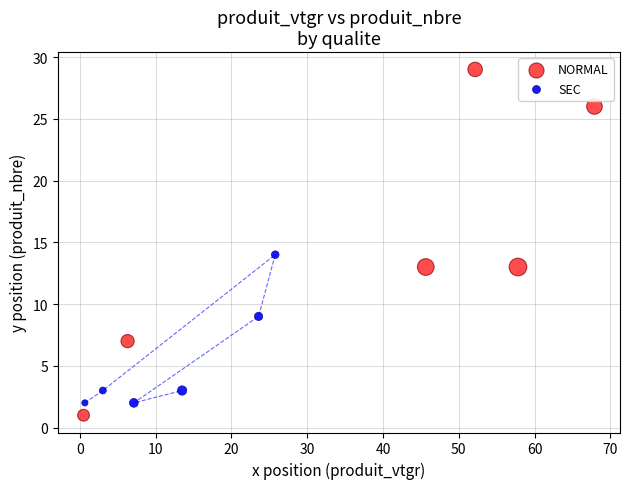

Which series has the largest Y range (max minus min)?

NORMAL